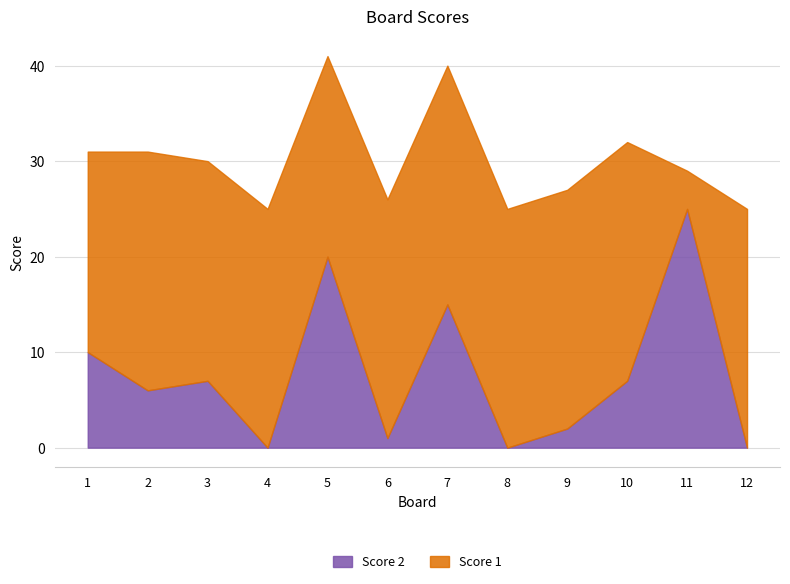

Where is Score 2 nearest to the value 12?

1